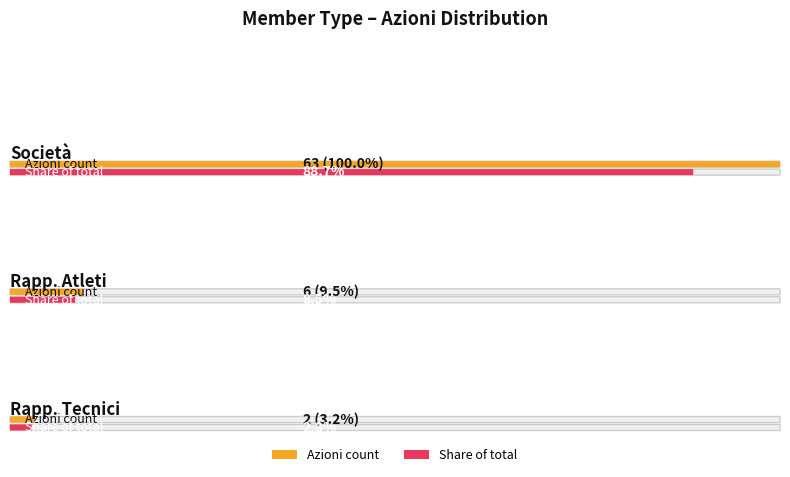

True or false: Società has a value of 1 at Azioni B.

False